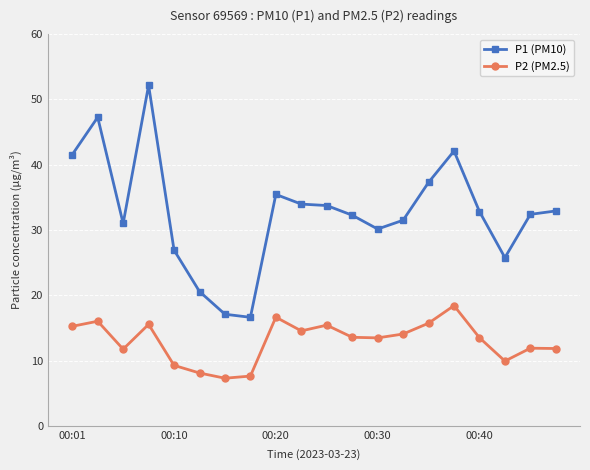

What is the minimum value for P2 (PM2.5)?

7.3